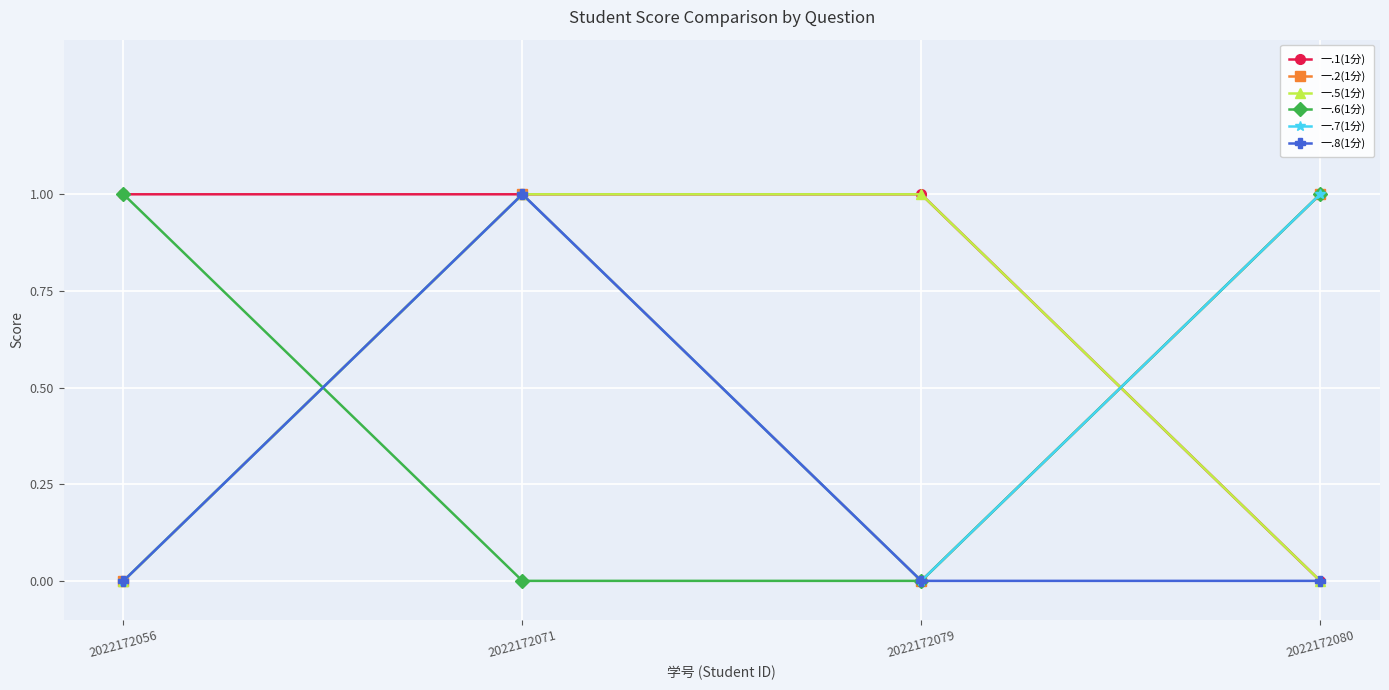

Is the value of 一.5(1分) at 2022172079 greater than the value of 一.1(1分) at 2022172056?

No